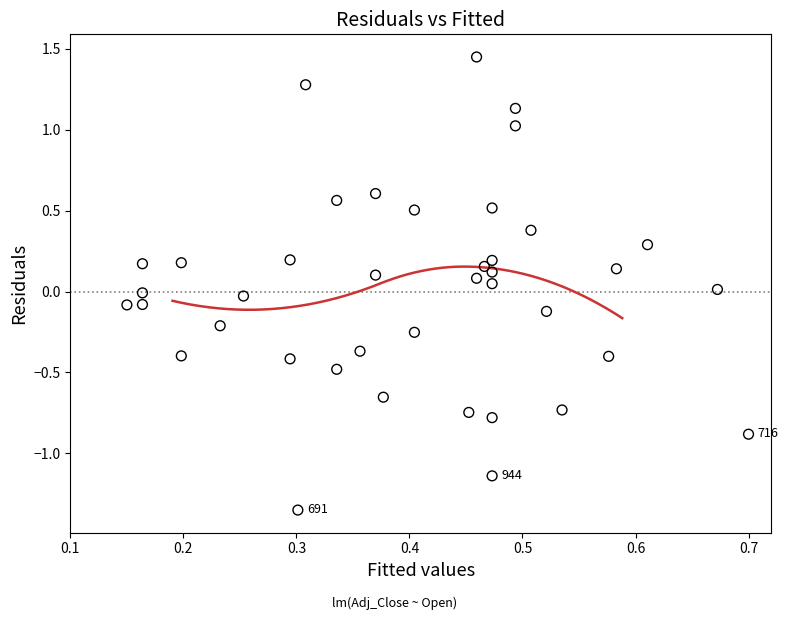

What is the range of Y values (max minus min)?

2.8